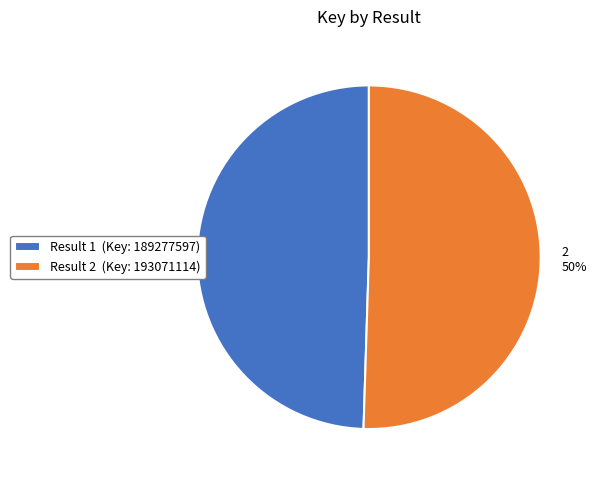

Is the sum of Result 1 (Key: 189277597) and Result 2 (Key: 193071114) greater than half?

Yes